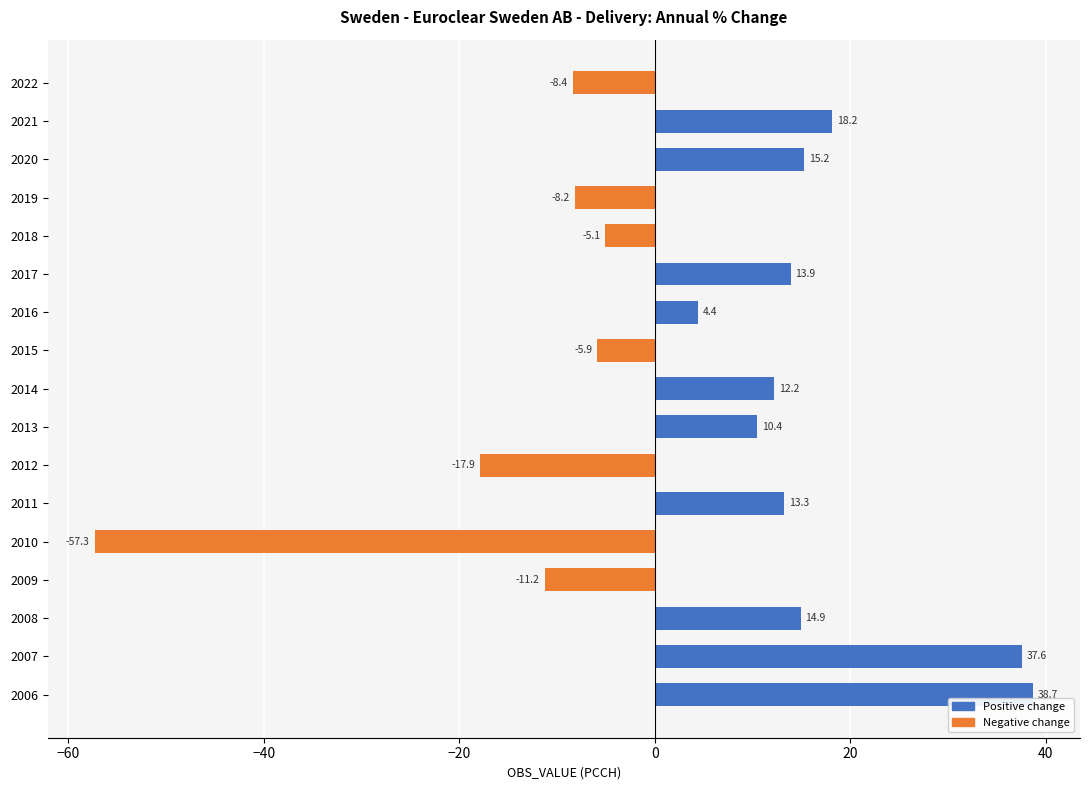

How many values are above zero?

10